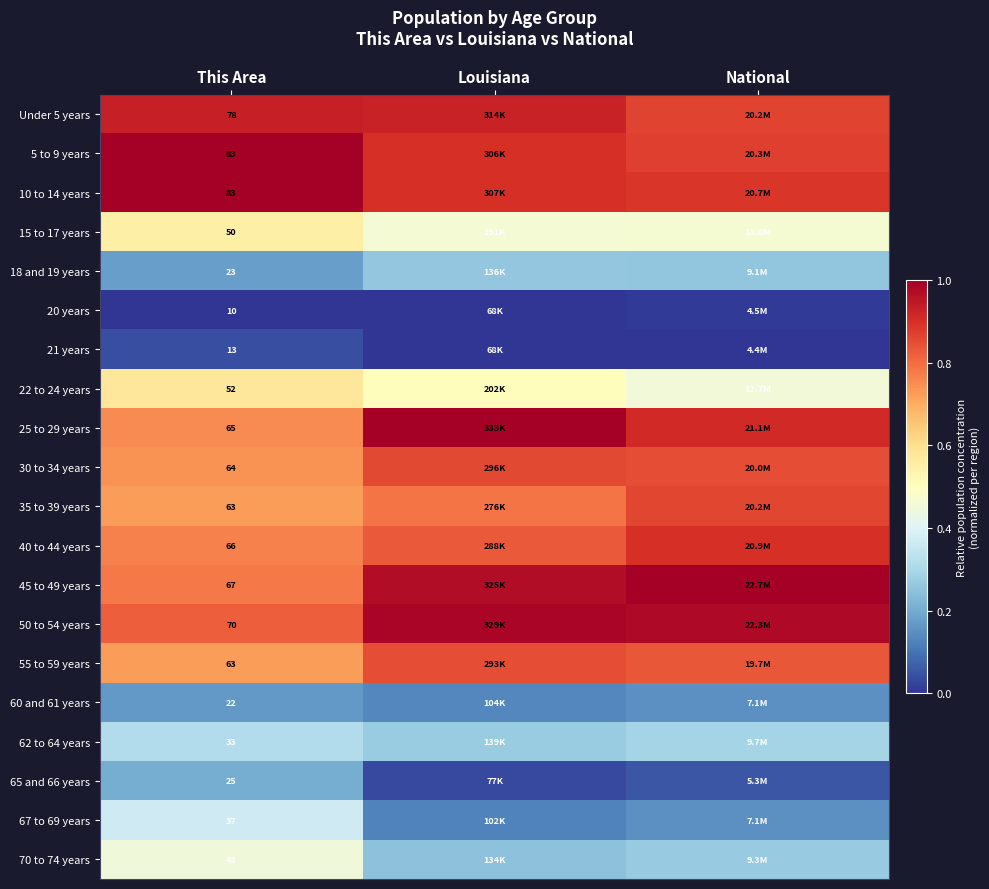

The value of 21 years at This Area is 0.0. True or false?

True